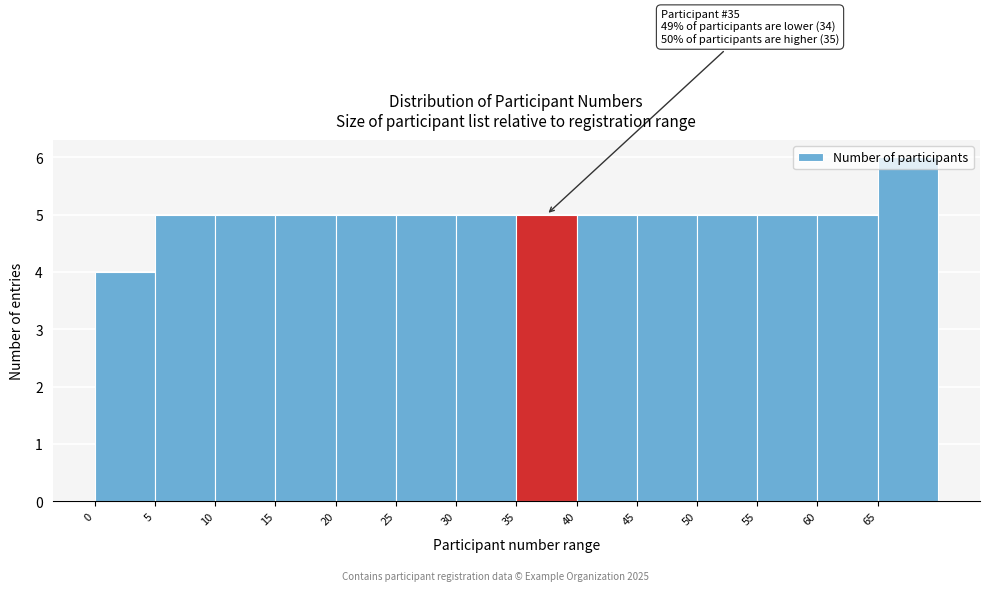

Which range on the x-axis has the tallest bar?

65 to 70